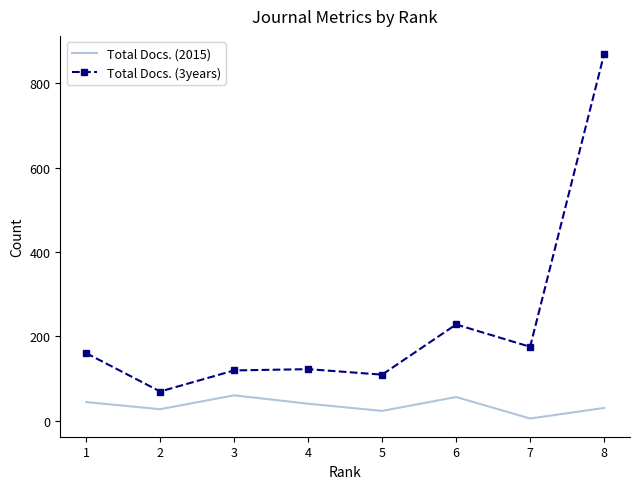

At which category does Total Docs. (2015) reach its first local valley?

2